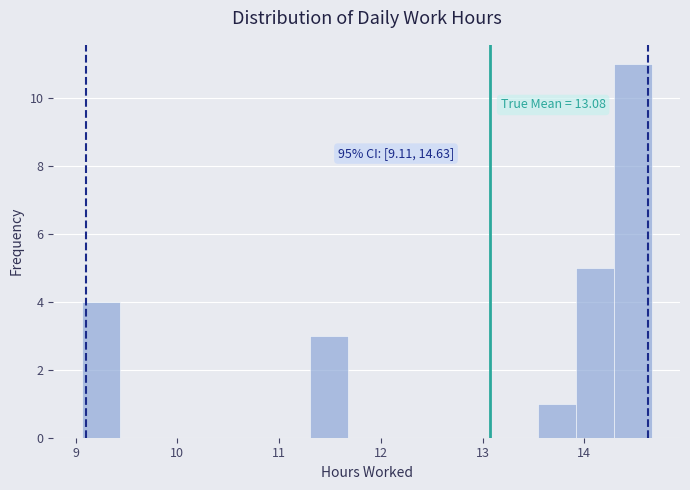

Around what value on the x-axis is the tallest bar? Give the approximate position of its centre, as read against the axis.

14.5